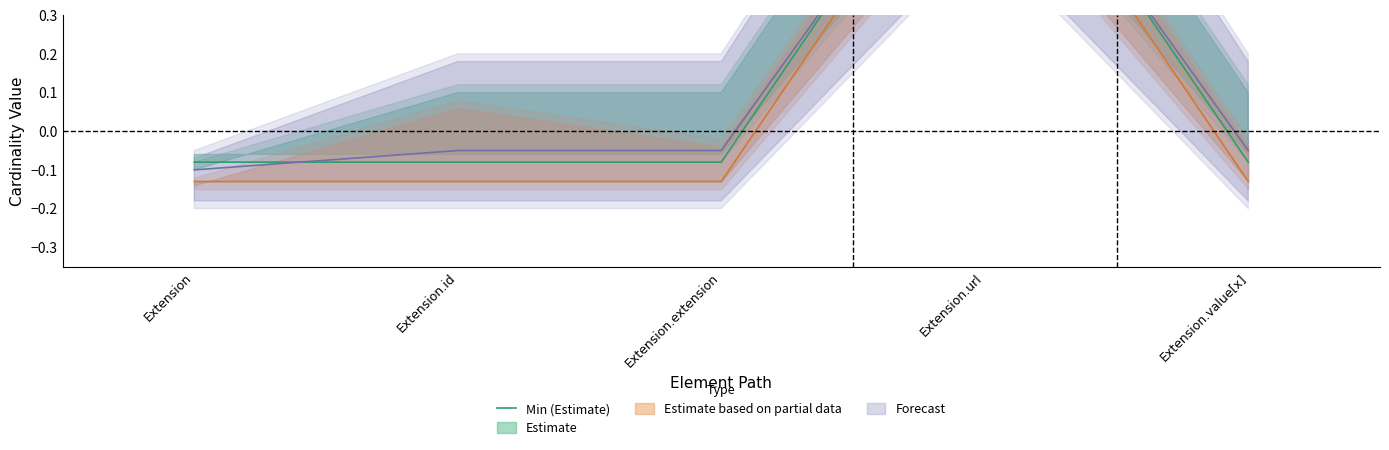

What position from the left is Extension.url?

4